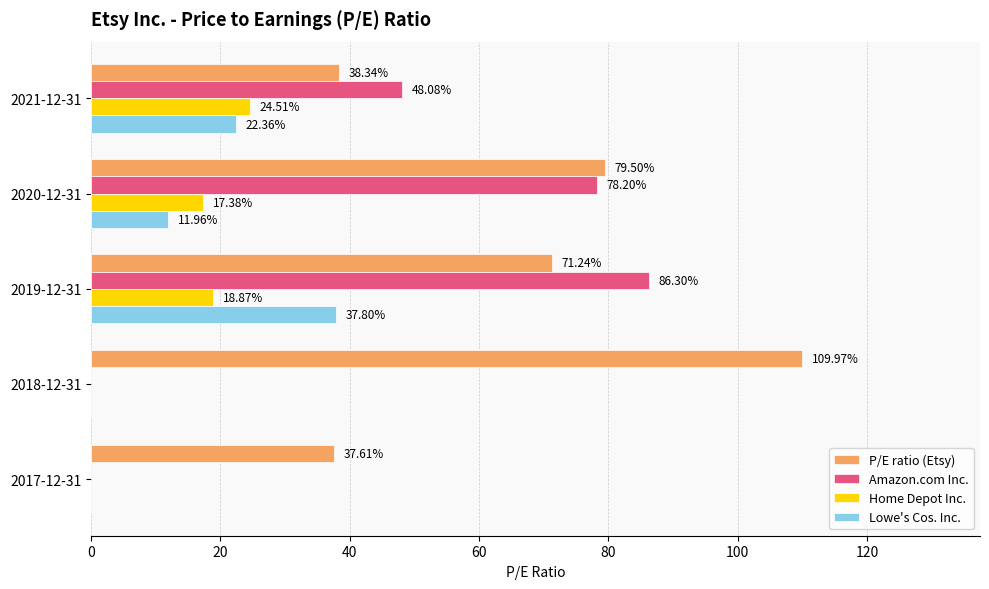

How many positive values does the Amazon.com Inc. series have?

3